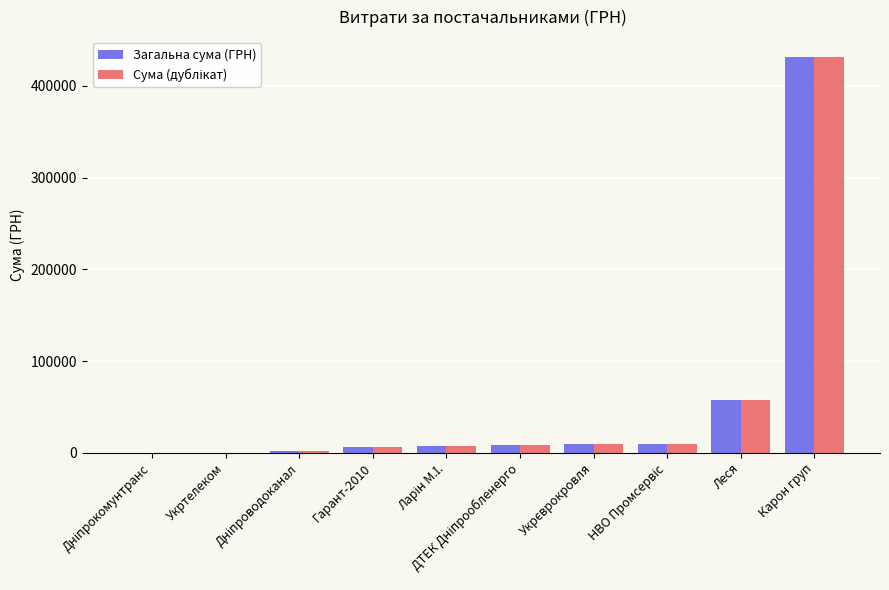

What is the maximum value shown in the chart?

431489.1